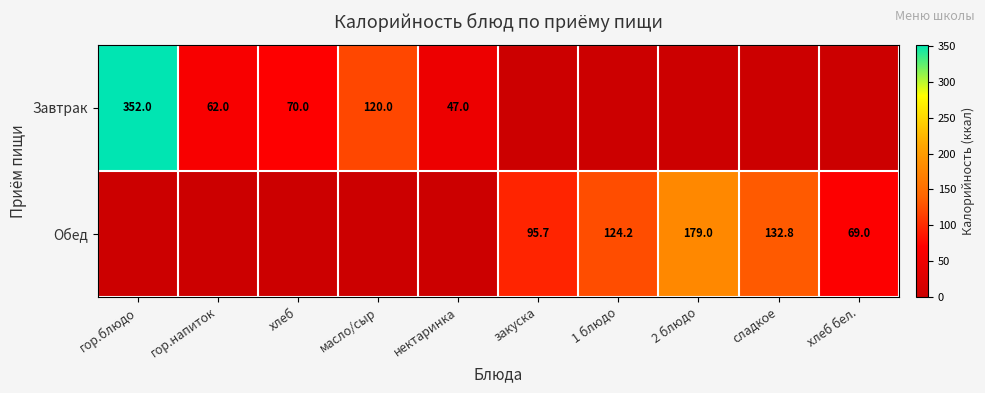

How many distinct data groups are displayed?

2